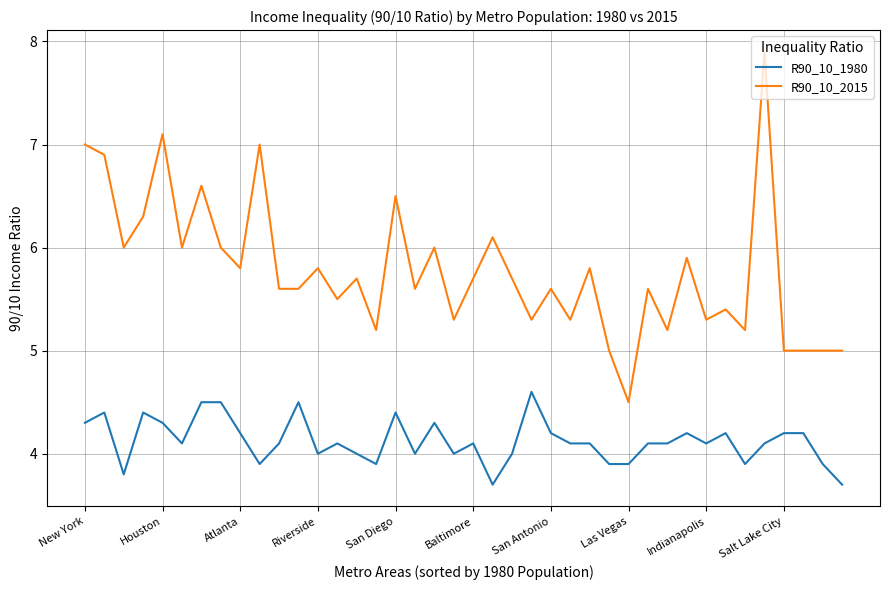

True or false: R90_10_2015 and R90_10_1980 cross at least once.

False